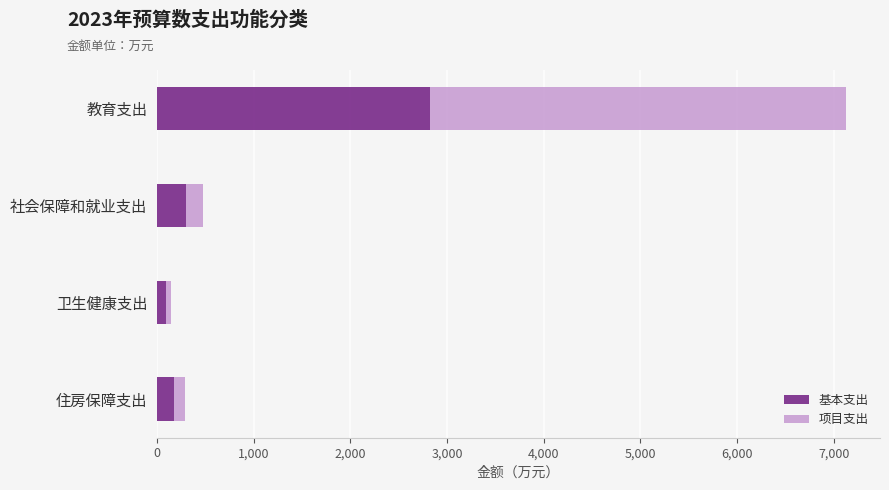

What is the difference between the second highest and minimum values in the 基本支出 series?

203.8